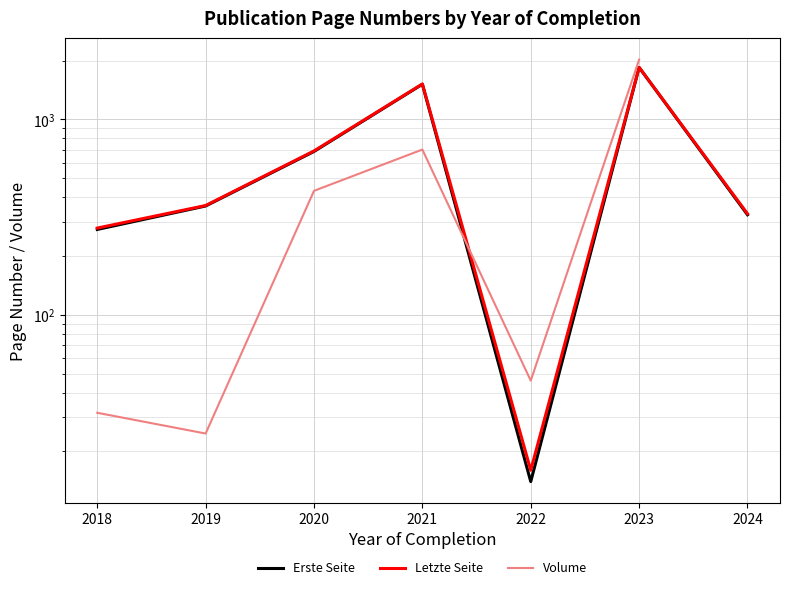

How many interior local peaks does the Letzte Seite series have?

2